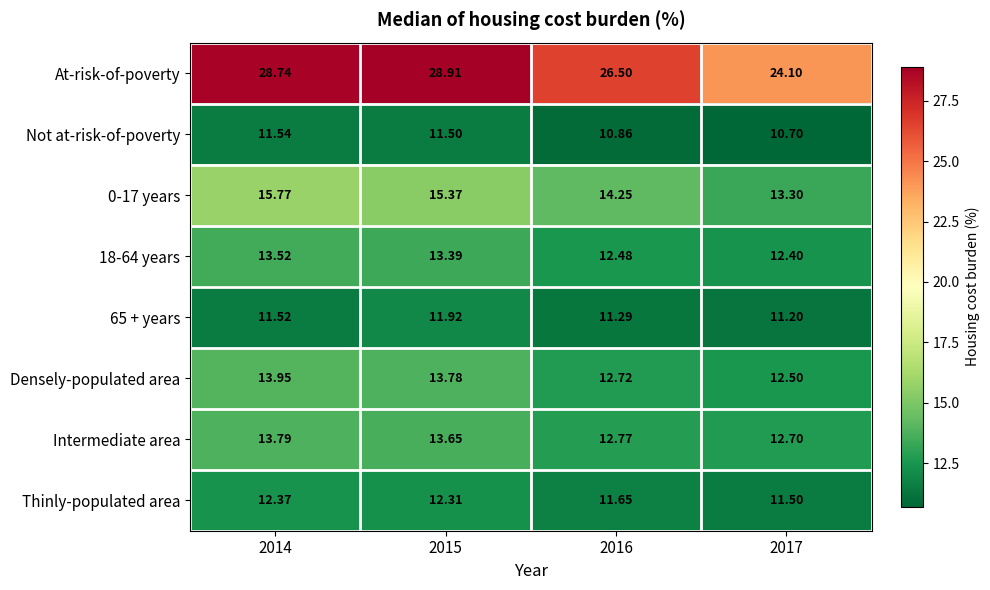

Which series has the largest total across all categories?

At-risk-of-poverty